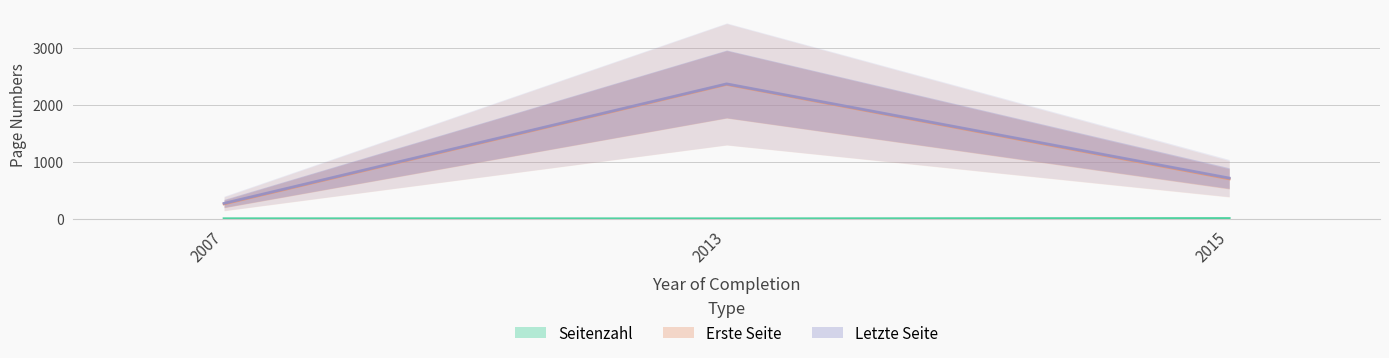

How many lines are shown in the chart?

3